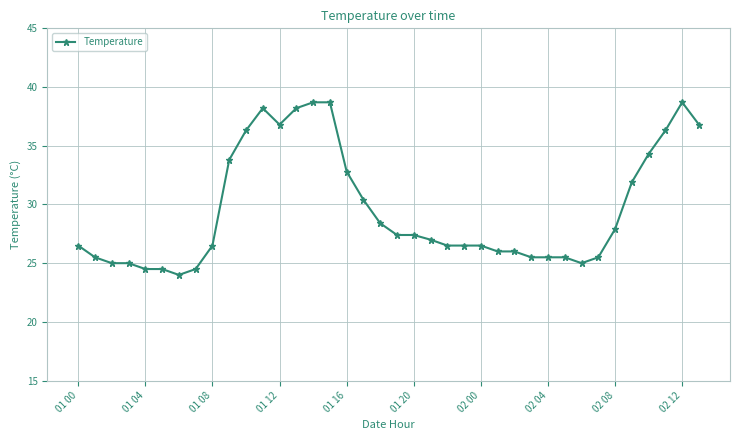

What is the value of the 6th point from the left?

24.5